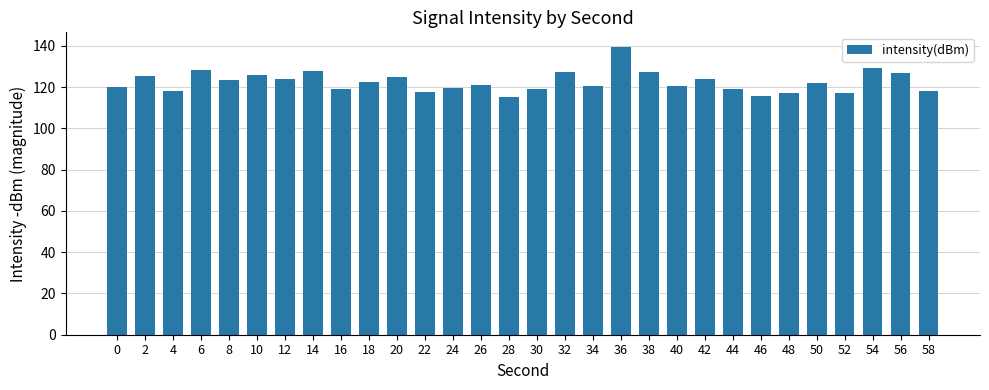

How many values exceed 122?

15